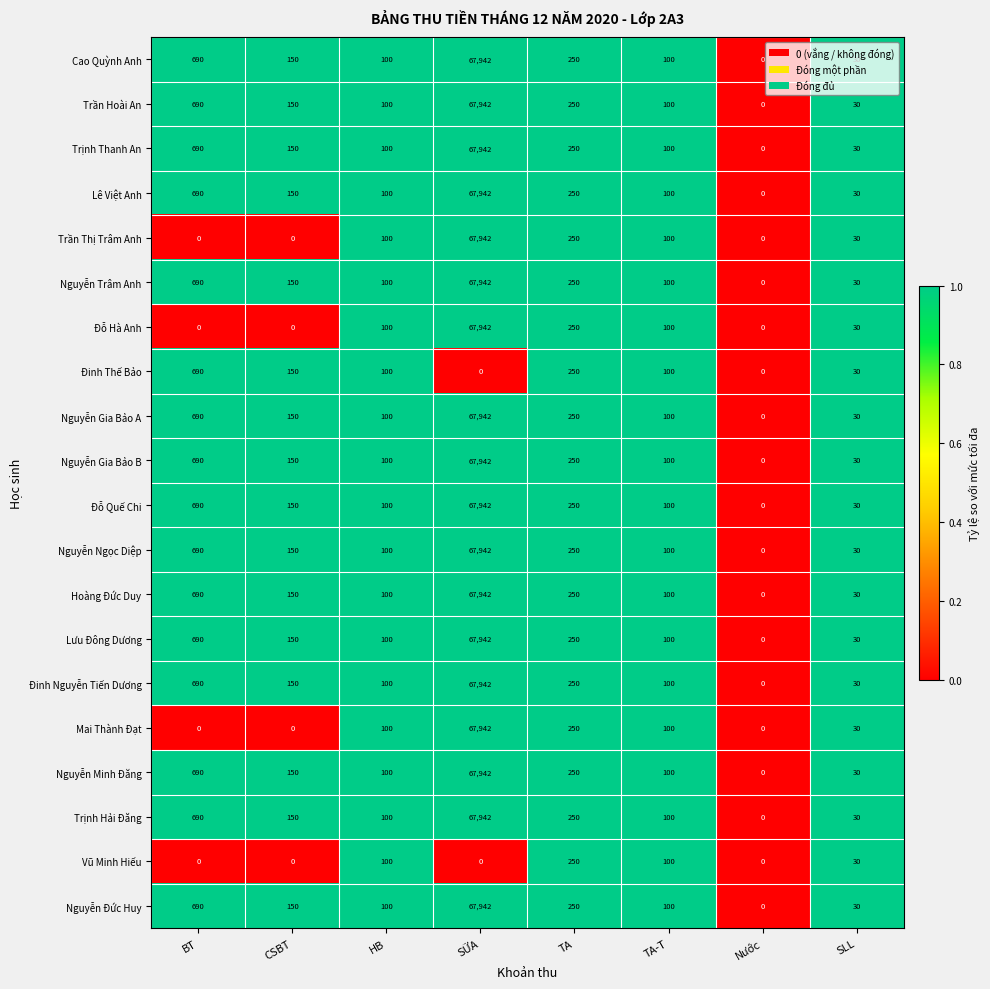

What is the difference between the Cao Quỳnh Anh values at SLL and TA?

220